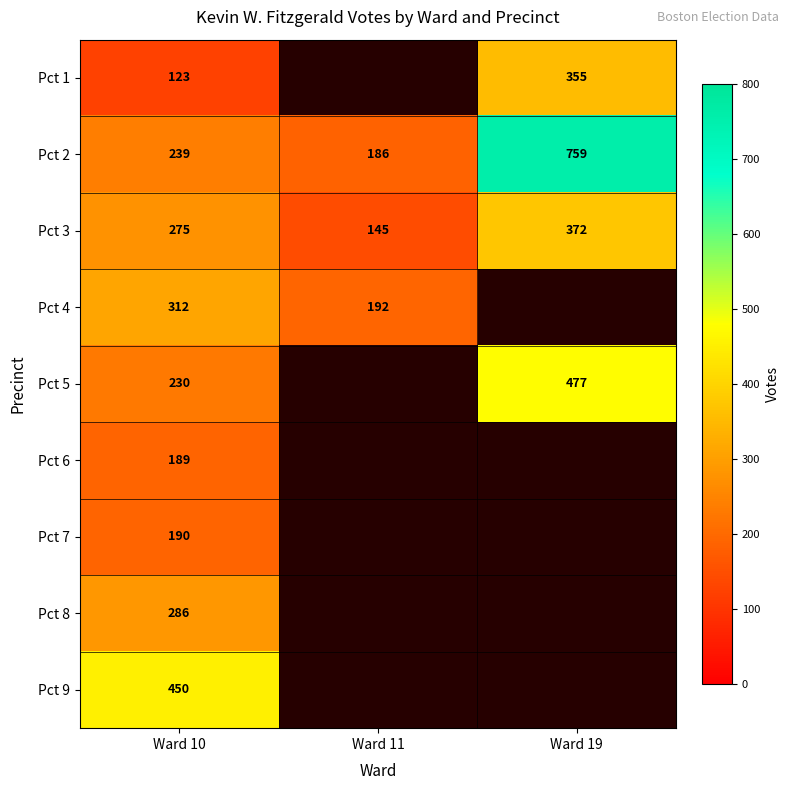

What is the maximum value shown in the chart?

759.0